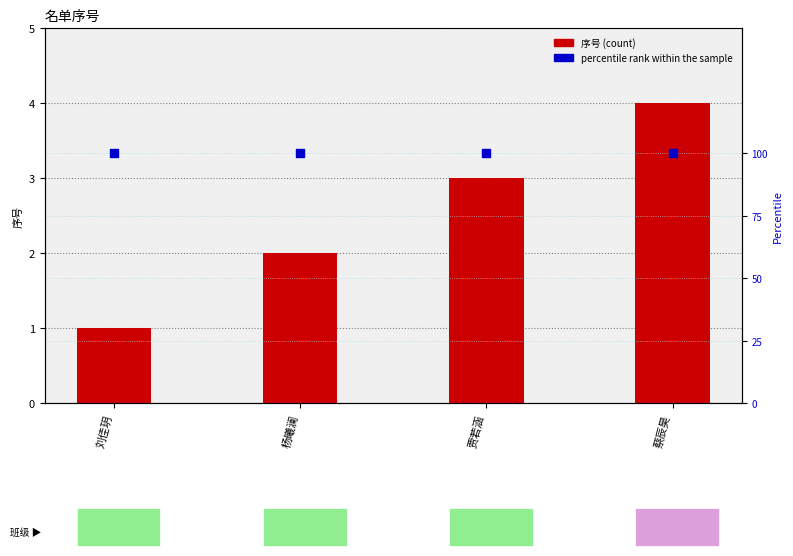

Which series has the largest total across all categories?

percentile rank within the sample